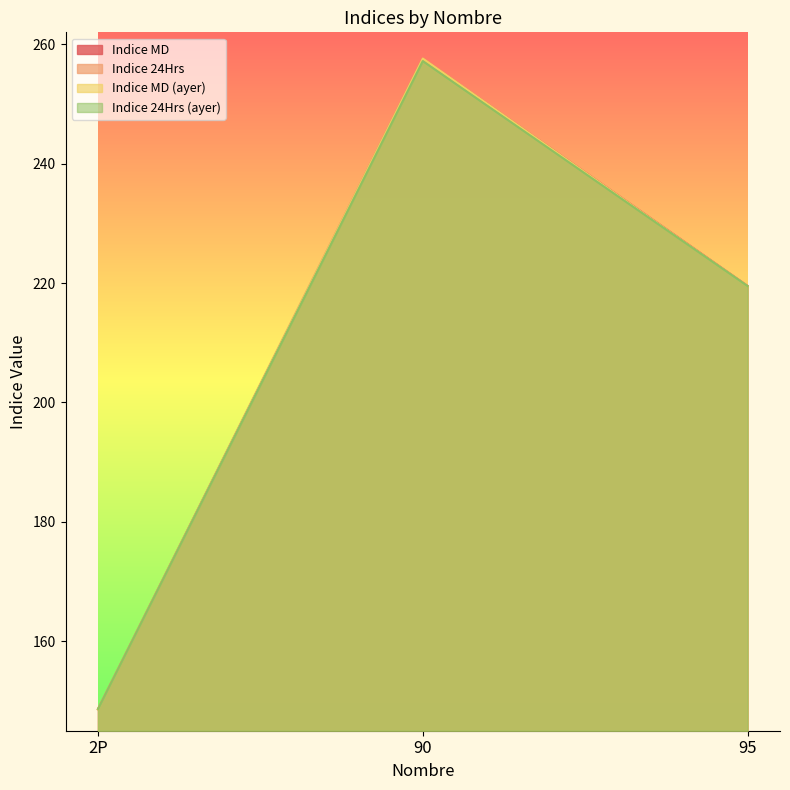

At which label does Indice 24Hrs first exceed 219?

90